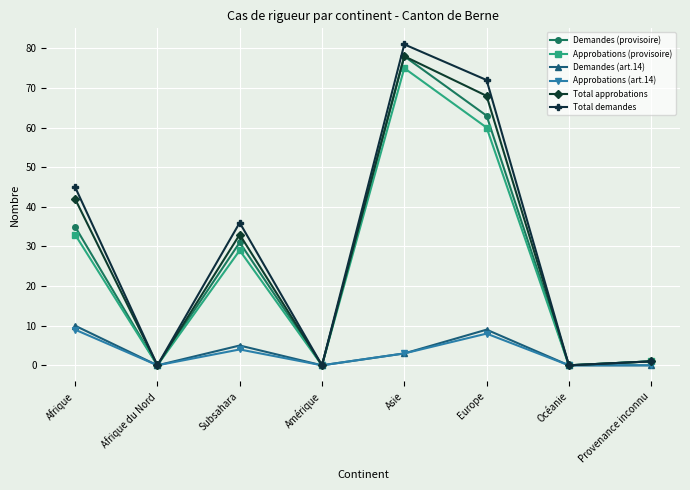

Is it true that Demandes (art.14) equals 9 at Europe?

True